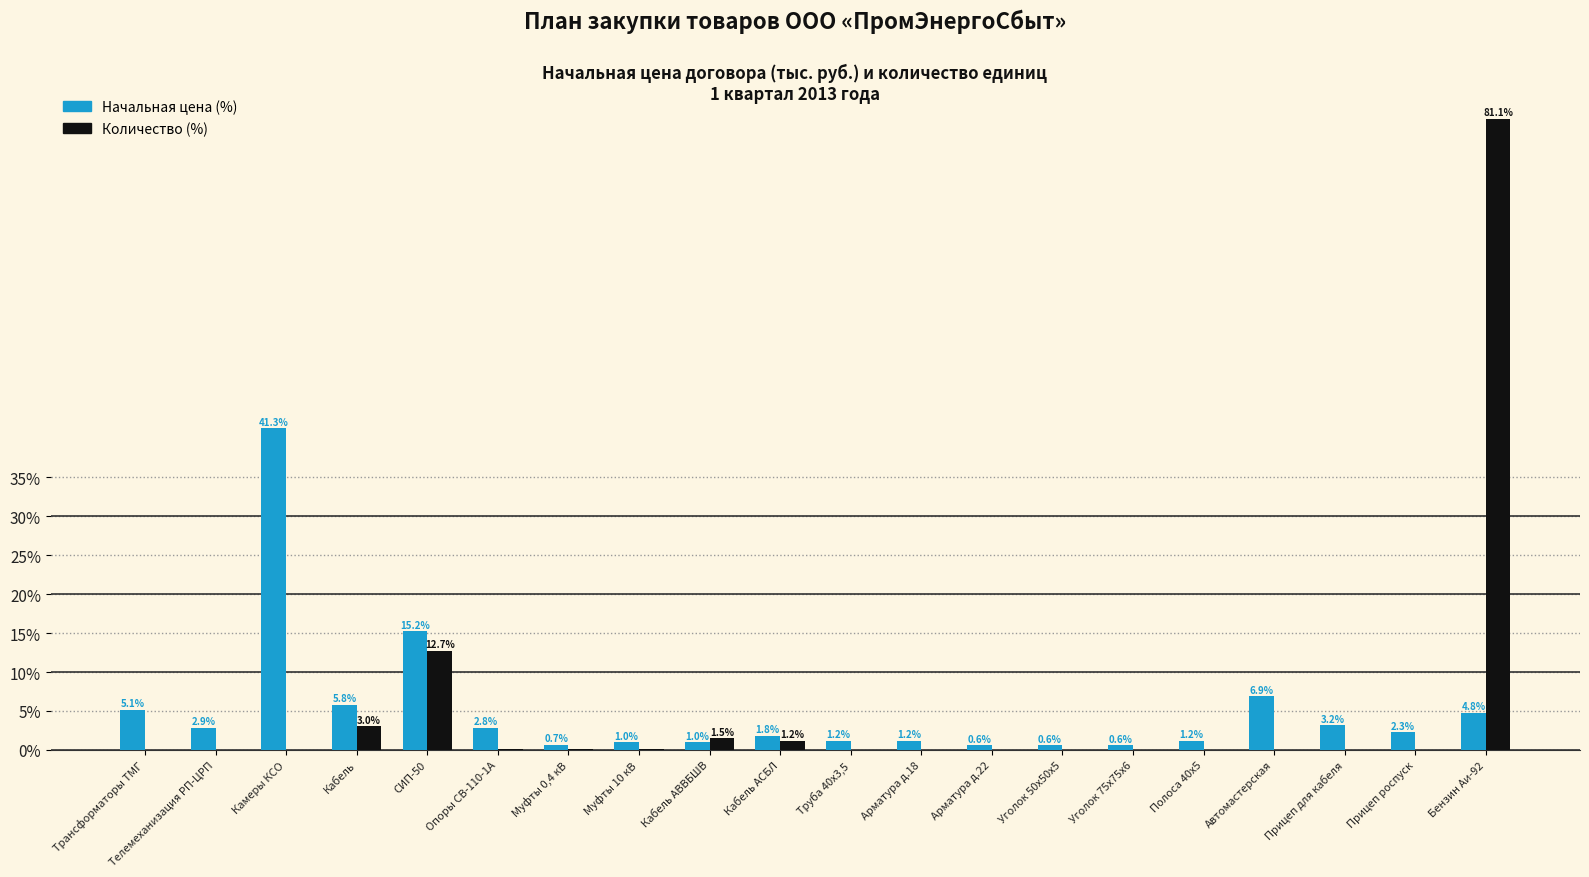

The value of Начальная цена (%) at Кабель АВВБШВ is 1.0. True or false?

True